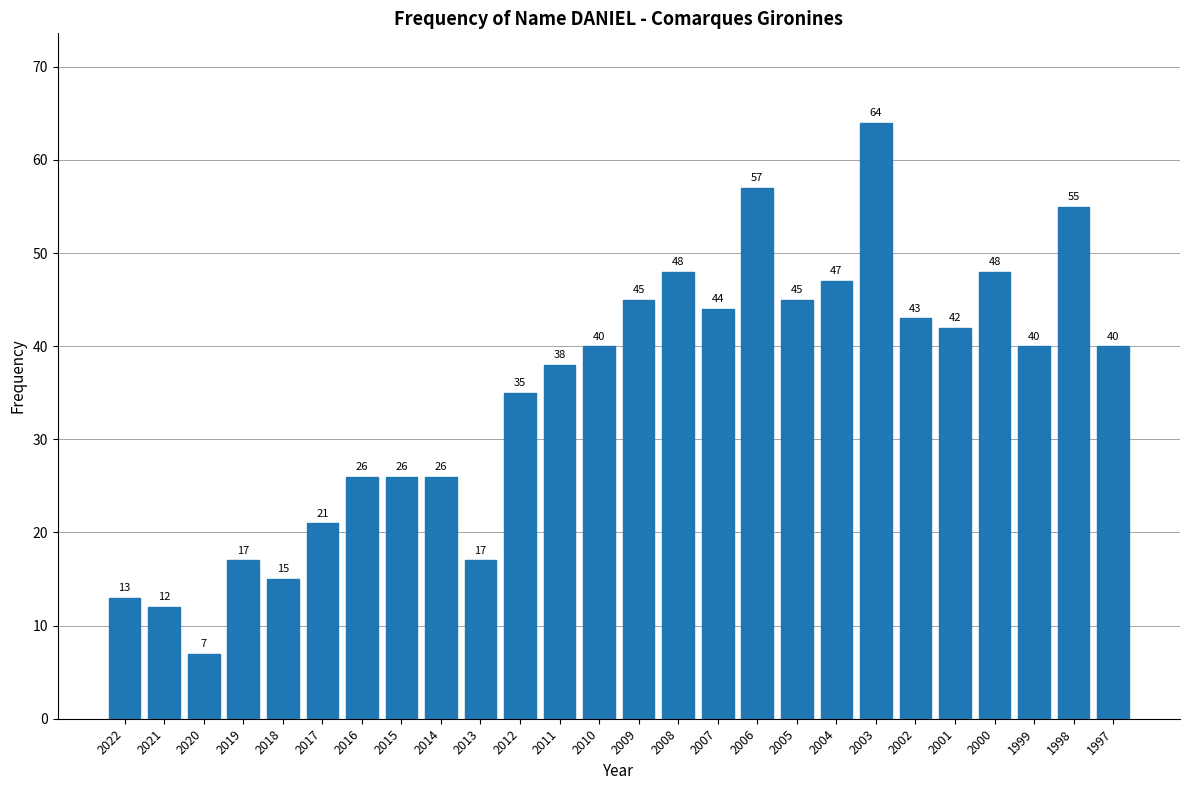

Reading left to right, transcribe all the data shown in this chart.

13	12	7	17	15	21	26	26	26	17	35	38	40	45	48	44	57	45	47	64	43	42	48	40	55	40